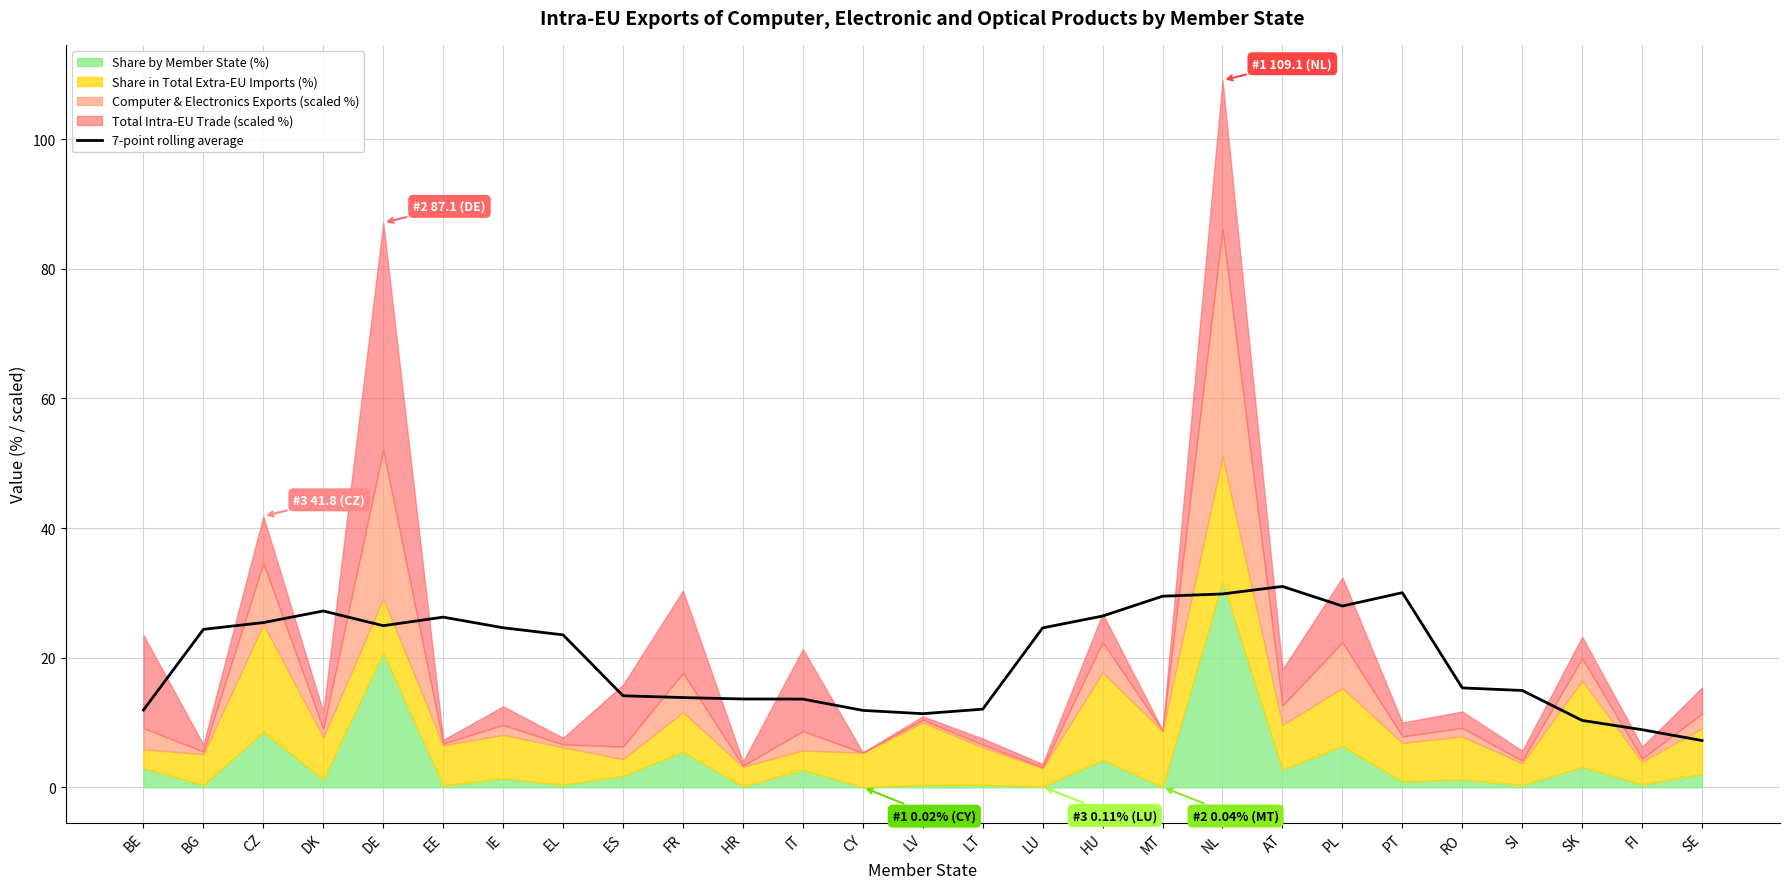

Rank the categories by value from highest to lowest.

AT, PT, NL, MT, PL, DK, HU, EE, CZ, DE, IE, LU, BG, EL, RO, SI, ES, FR, HR, IT, LT, BE, CY, LV, SK, FI, SE